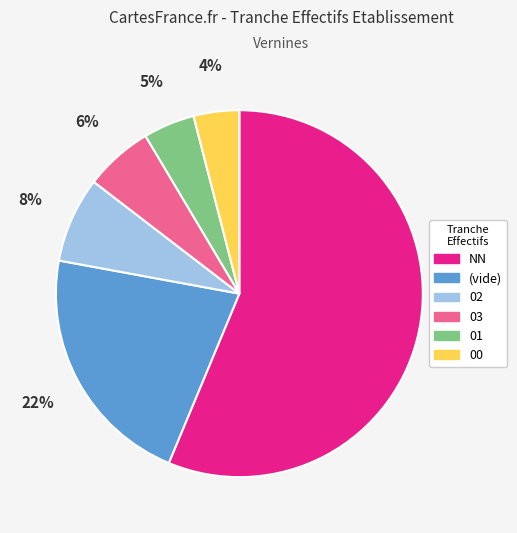

Count the number of slices in the pie.

6